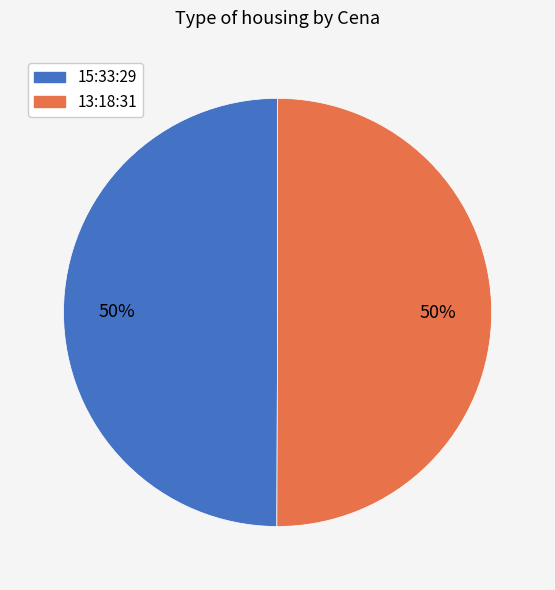

To the nearest percent, what portion does 15:33:29 represent?

50%